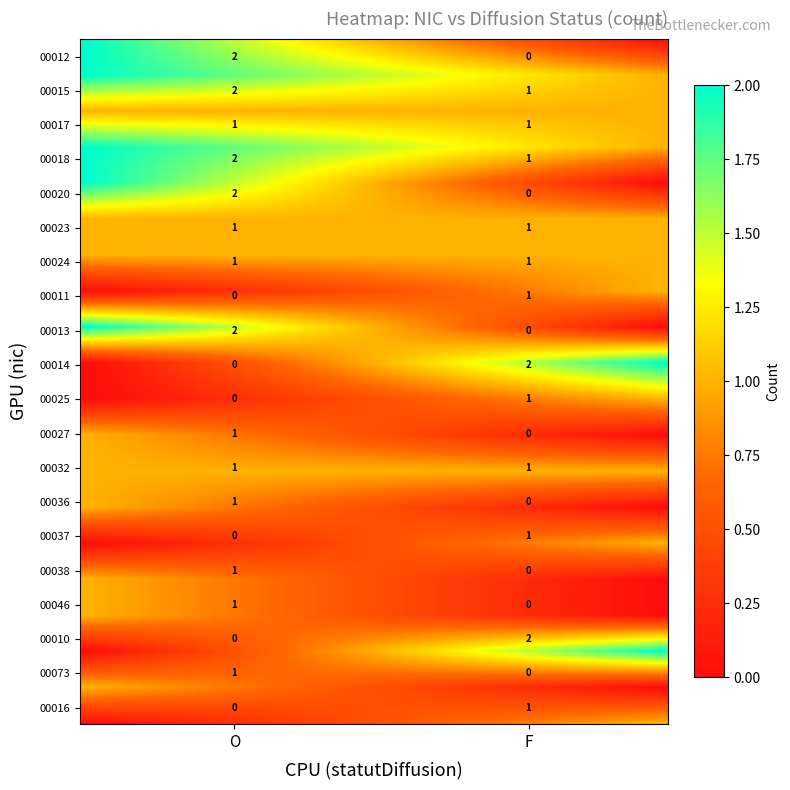

The value of 00015 at F is 1. True or false?

False